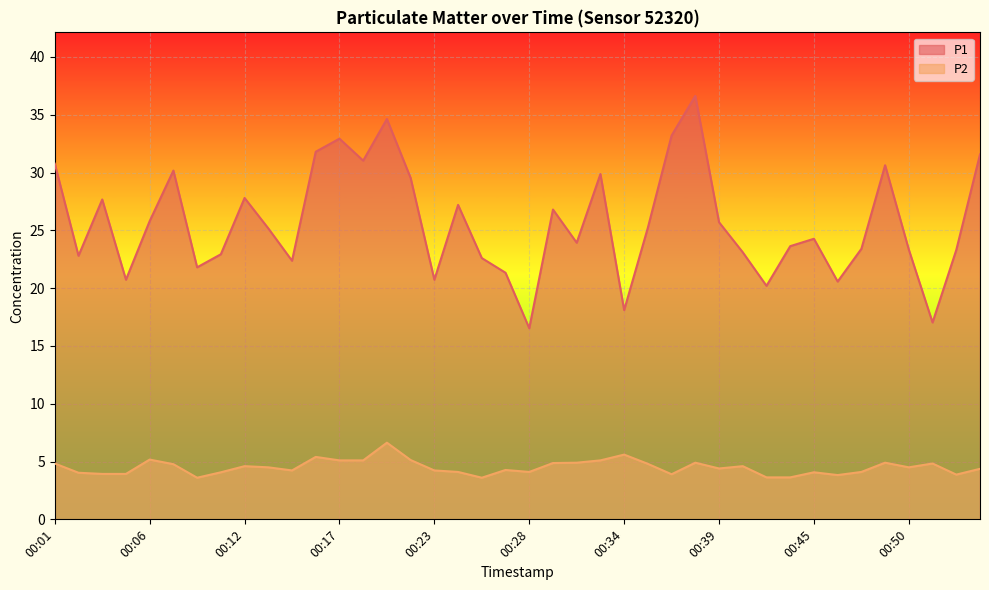

What is the lowest value of the P2 series?

3.6